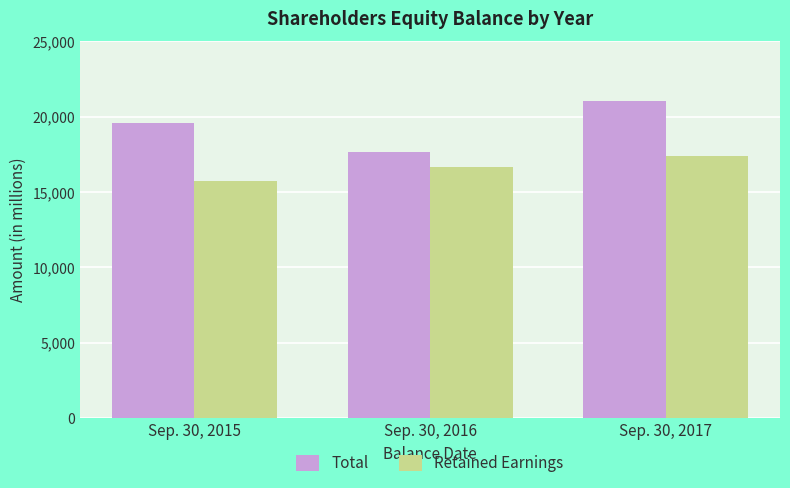

Are the bars horizontal?

No